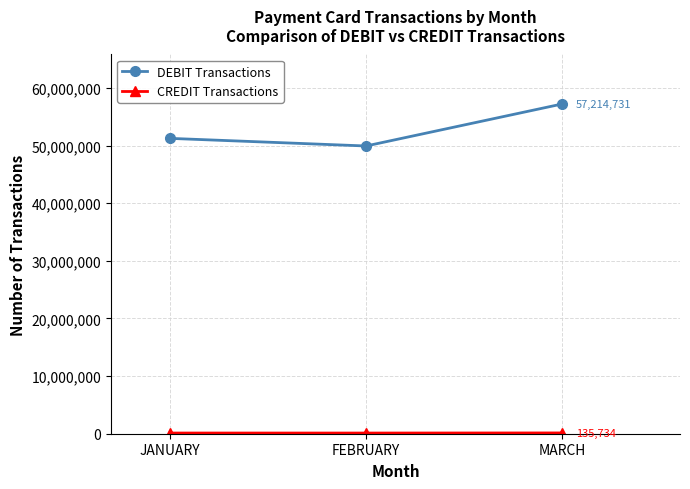

At how many categories does at least one series exceed 30452357?

3